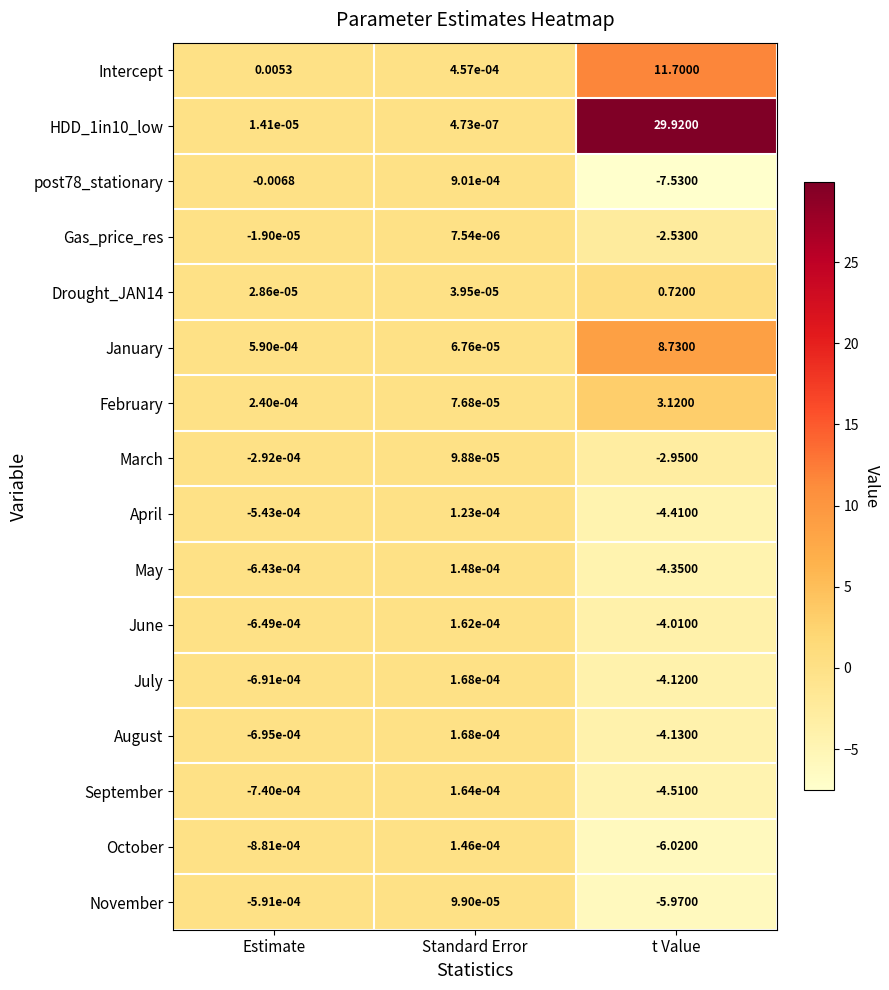

Rank the categories by HDD_1in10_low value from lowest to highest.

Standard Error, Estimate, t Value